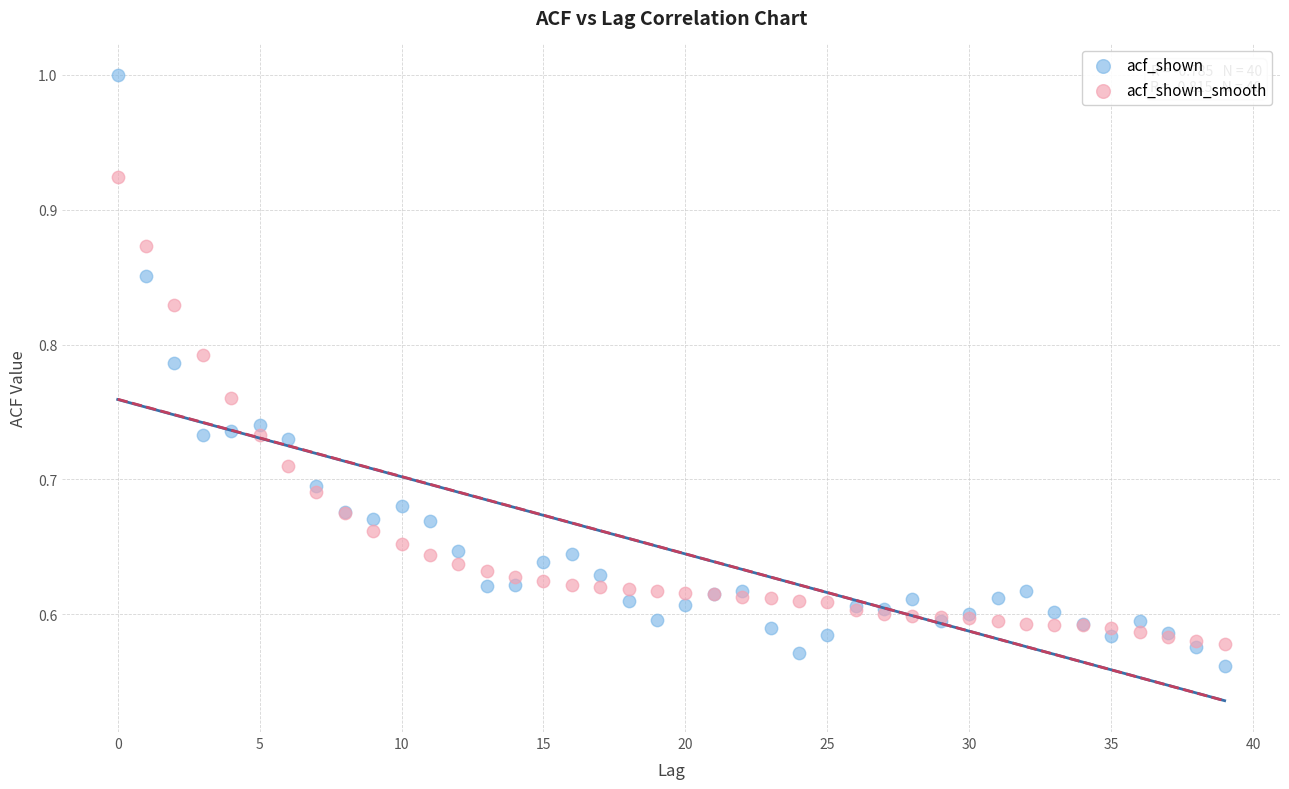

Which series contains the highest Y value?

acf_shown